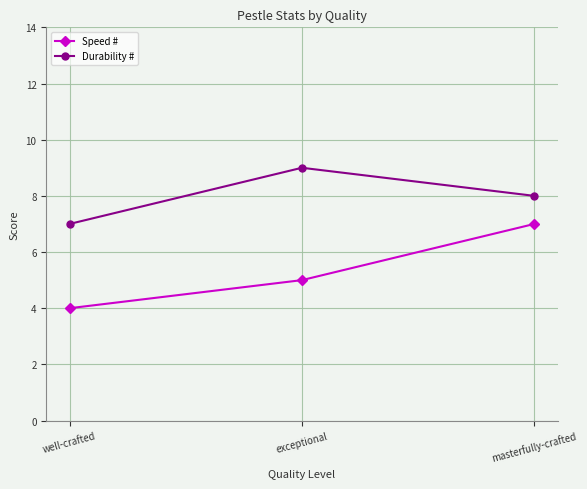

What is the lowest value of the Speed # series?

4